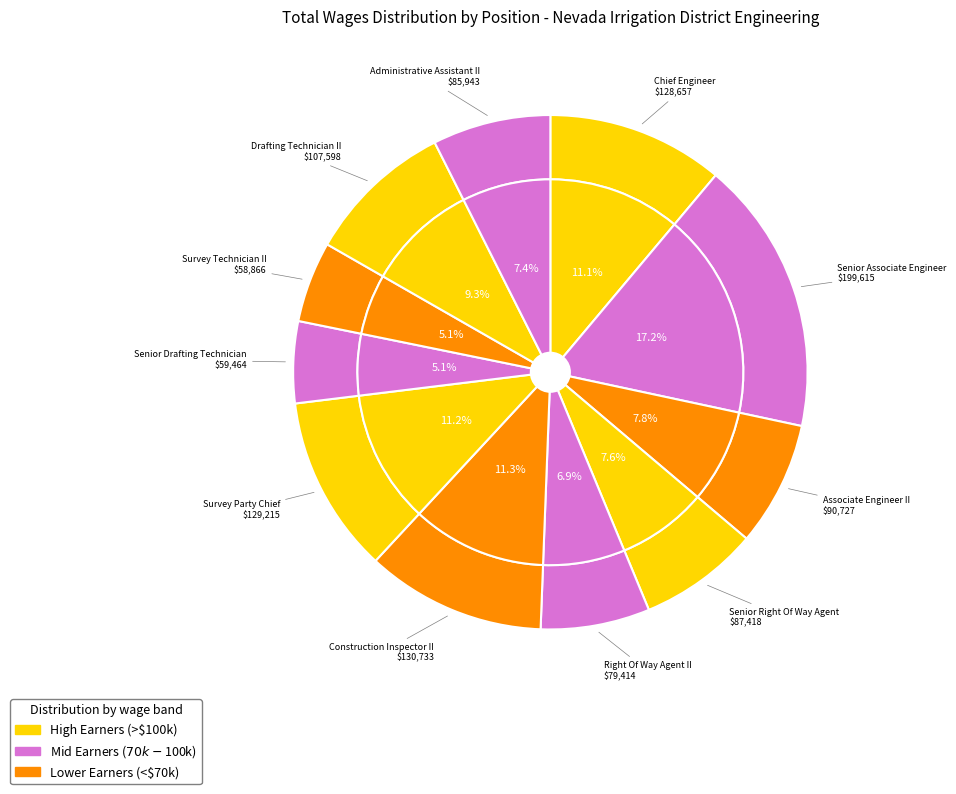

What is the smallest slice in the pie chart?

Survey Technician II